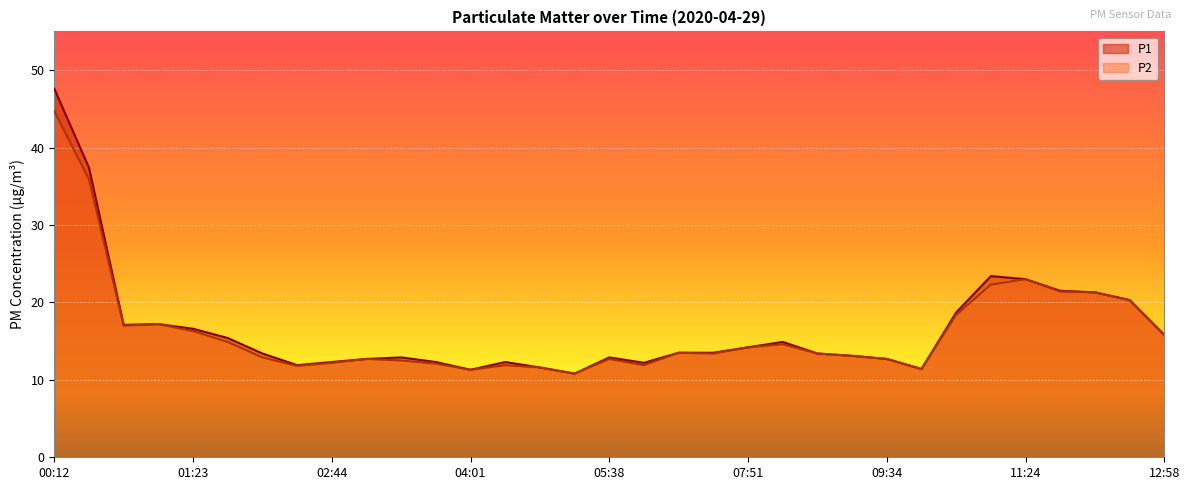

Which series changed the most between 01:42 and 09:34?

P1